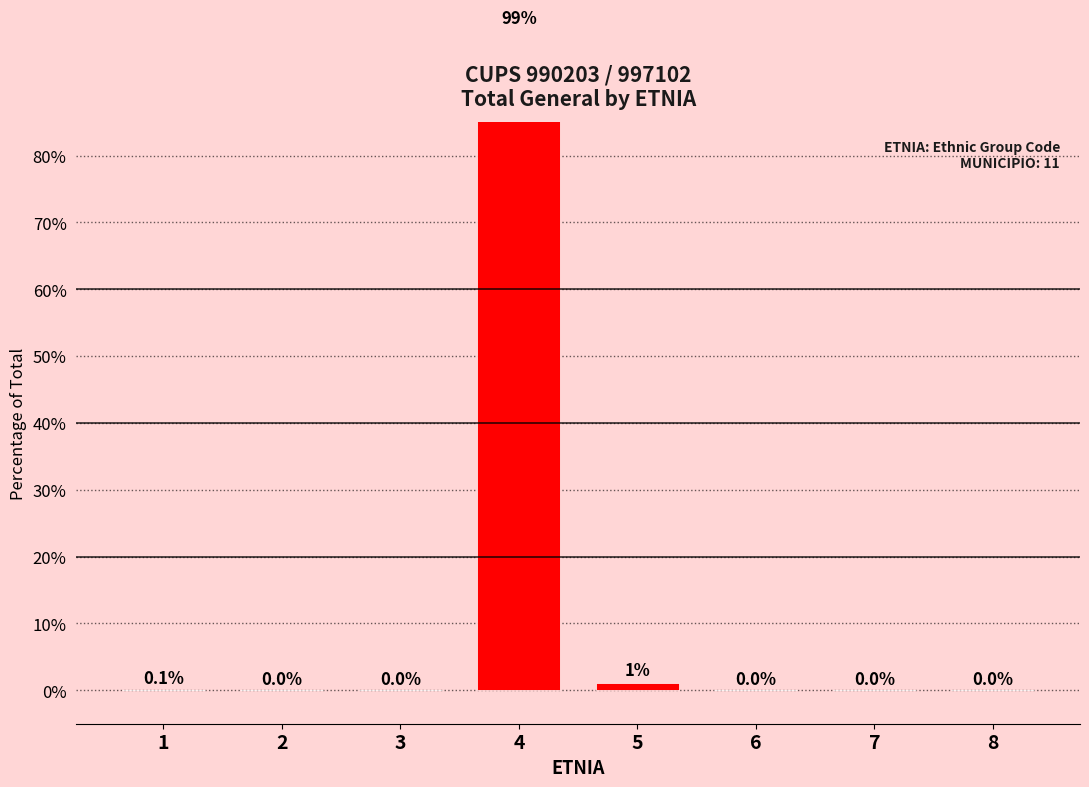

Between 6 and 1, which is larger?

1